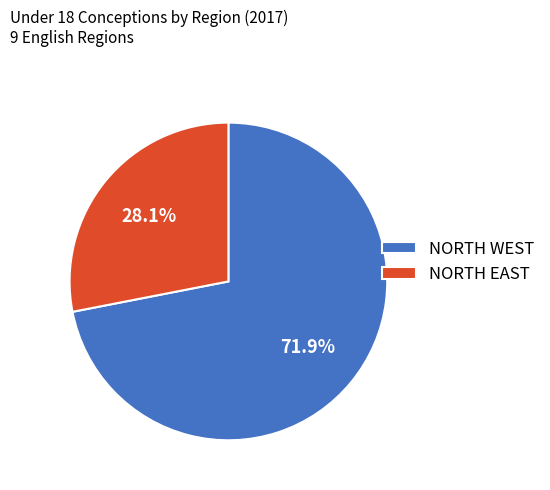

How much of the chart is everything except NORTH EAST?

71.9%